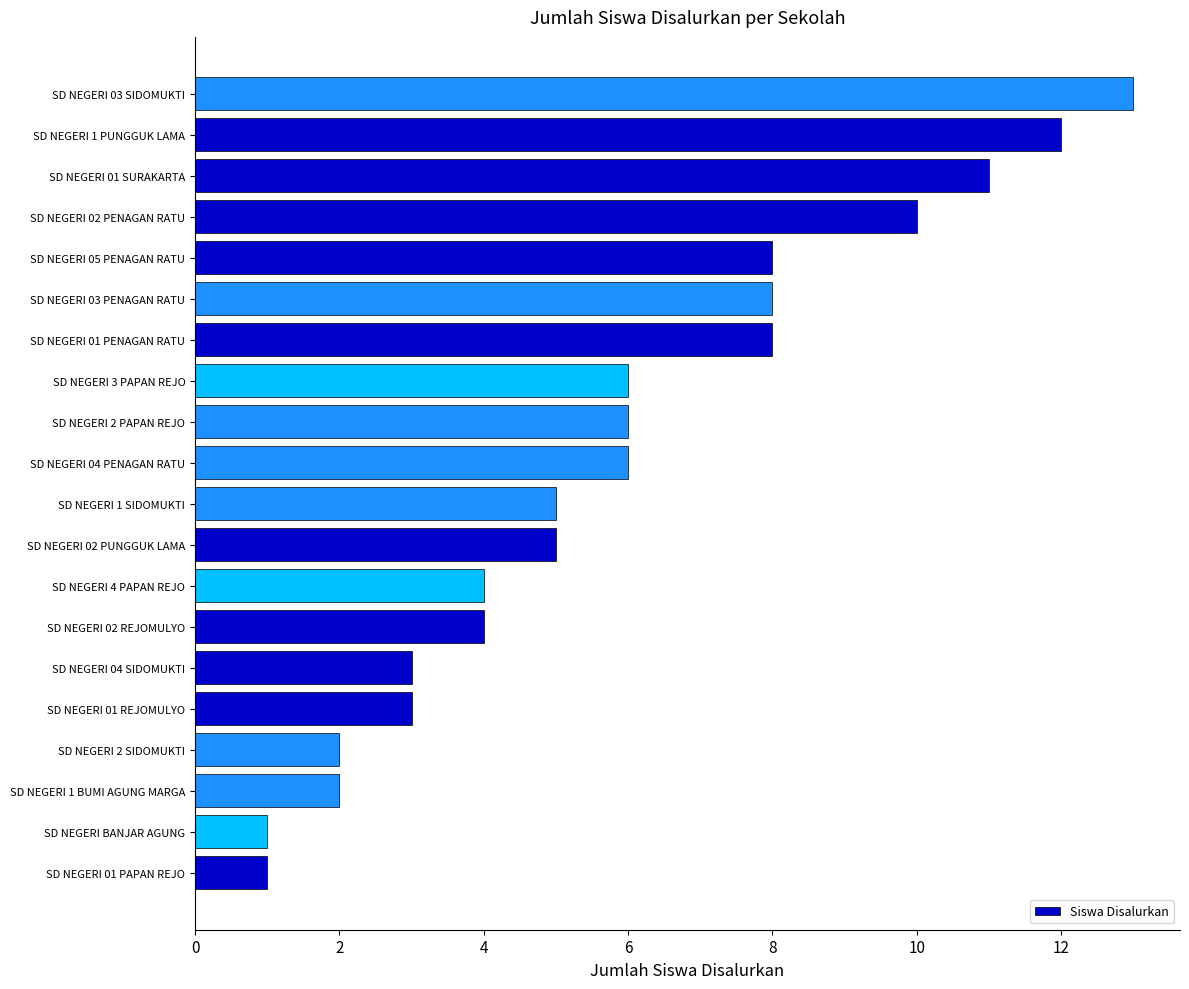

What is the difference between the second highest and second lowest values?

11